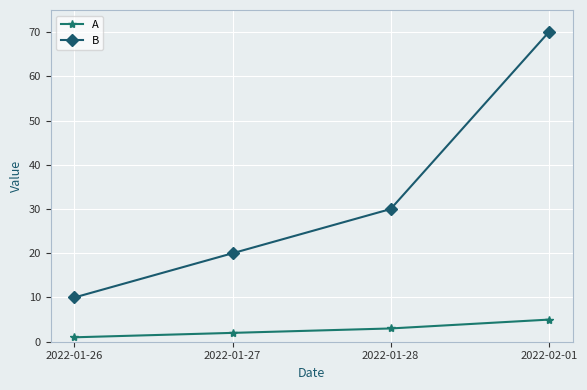

Read the B value at 2022-02-01, to the nearest 5.

70